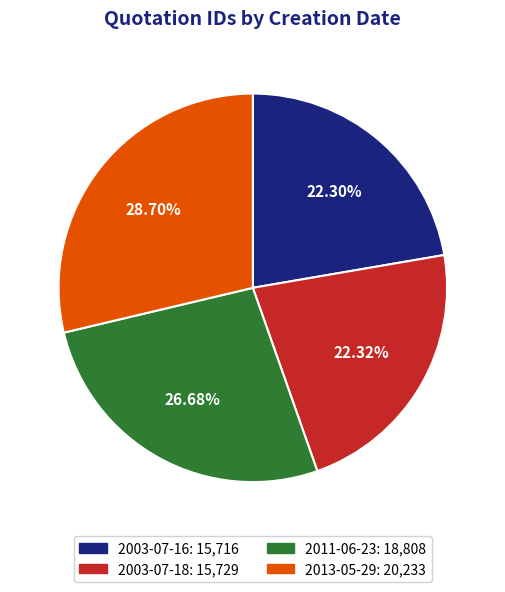

Does 2003-07-16 represent more than half of the total?

No